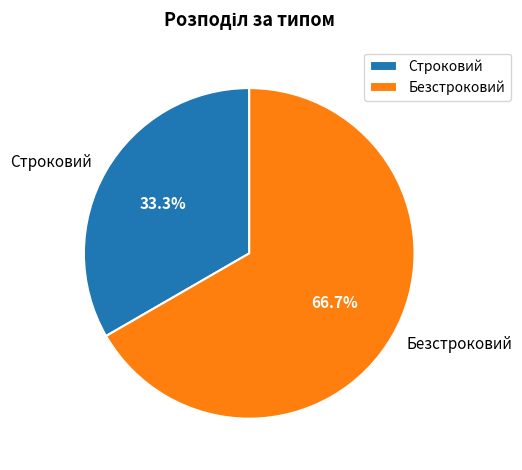

Count the number of slices in the pie.

2